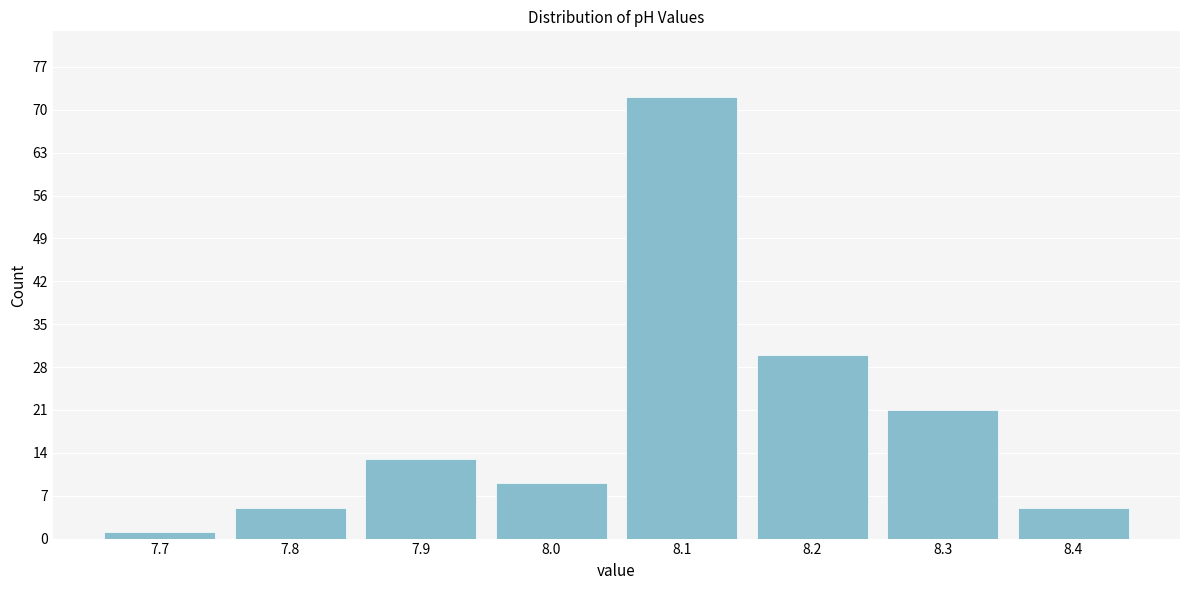

Which range on the x-axis has the tallest bar?

8.05 to 8.15